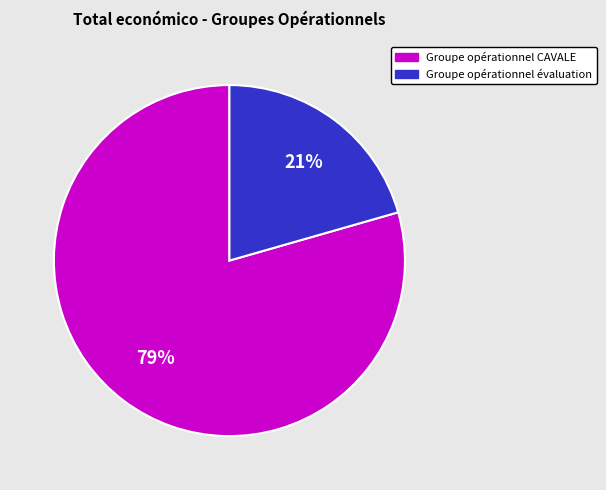

To the nearest percent, what is the combined percentage of Groupe opérationnel évaluation and Groupe opérationnel CAVALE?

100%